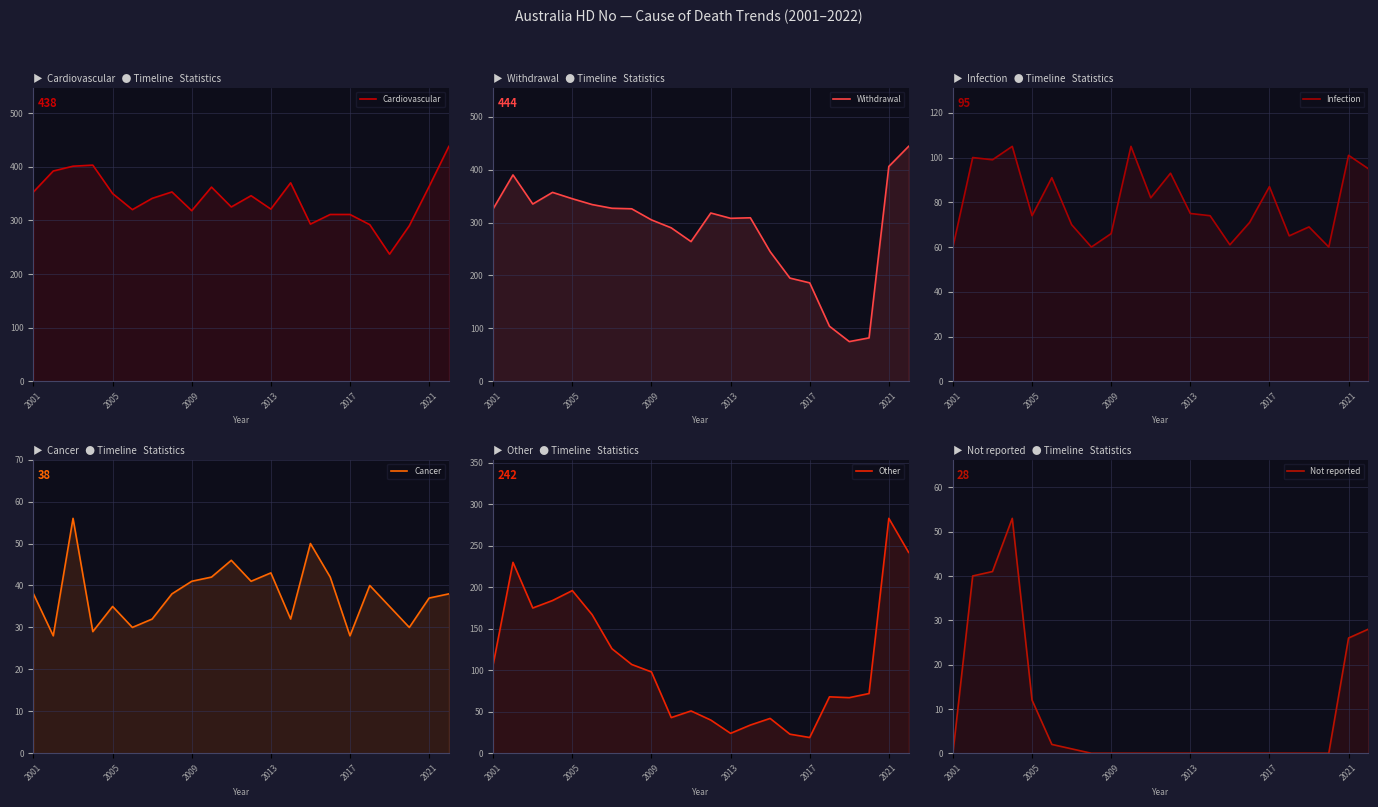

True or false: Cancer has more than 1 interior local peaks.

True